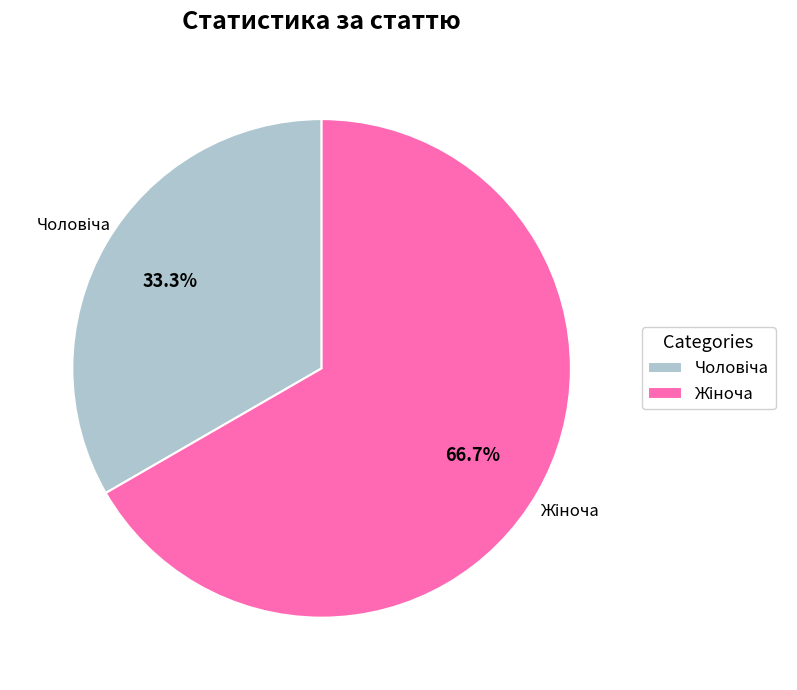

How many segments does this pie chart have?

2